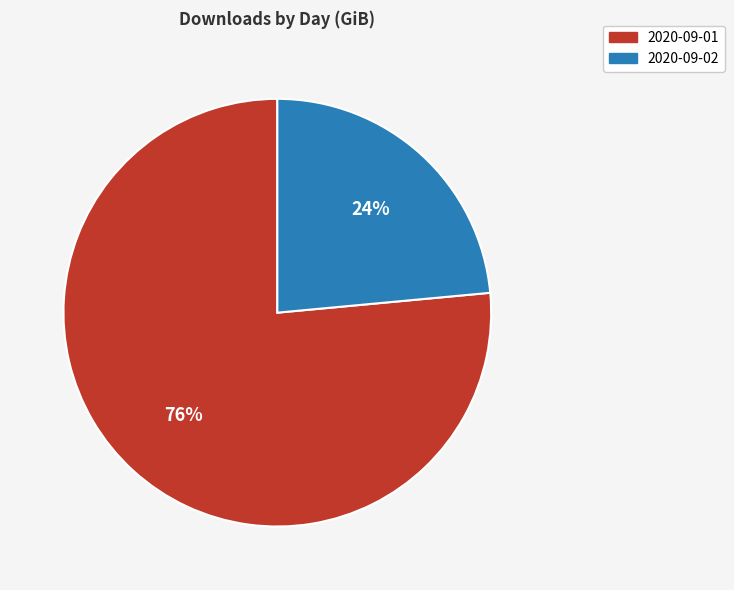

Do 2020-09-01 and 2020-09-02 together represent more than half of the pie?

Yes